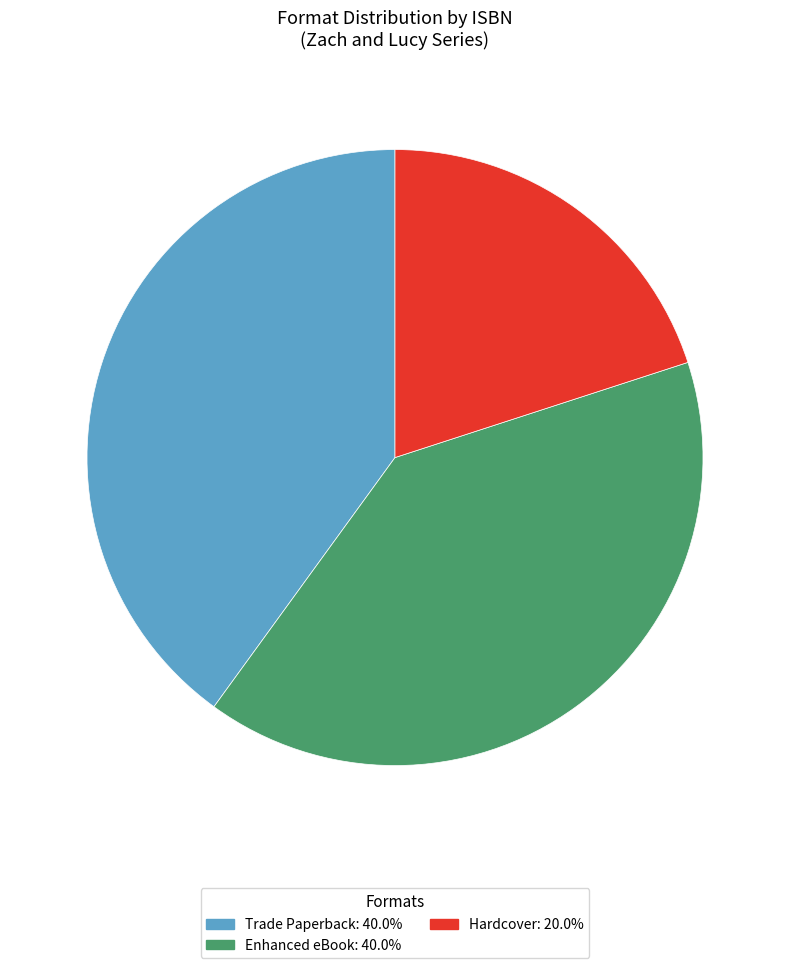

Does any single category account for the majority?

No